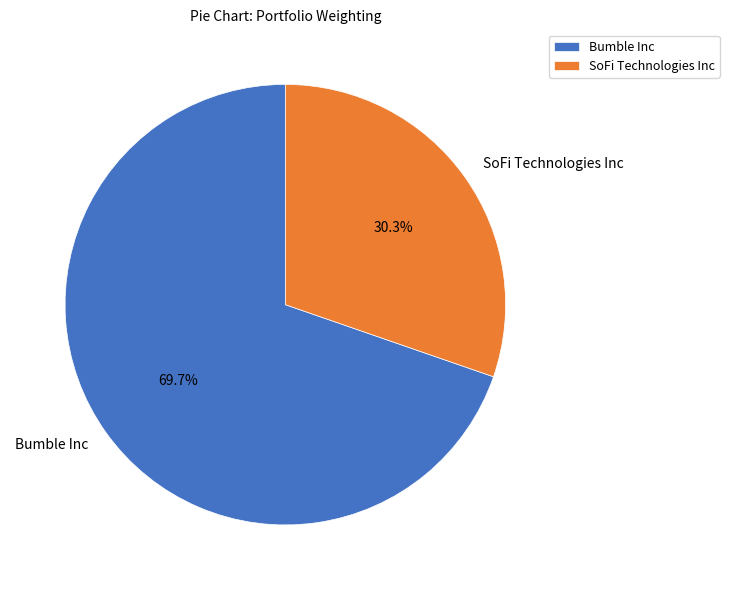

What percentage do Bumble Inc and SoFi Technologies Inc together represent?

100.0%